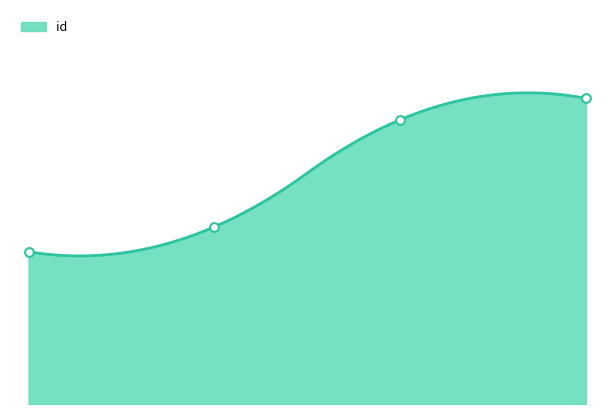

What is the ratio of the value at 0.0 to the value at 3.0?

0.8